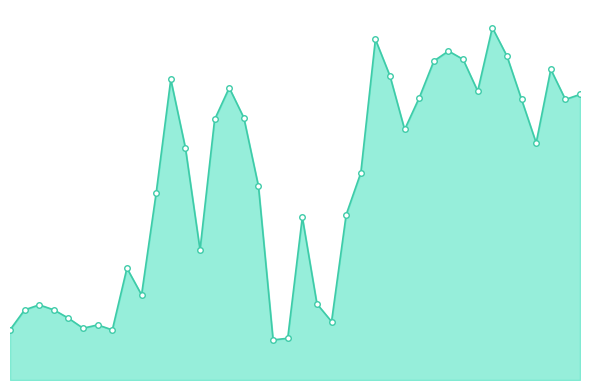

Does the chart display data point markers on the line(s)?

Yes